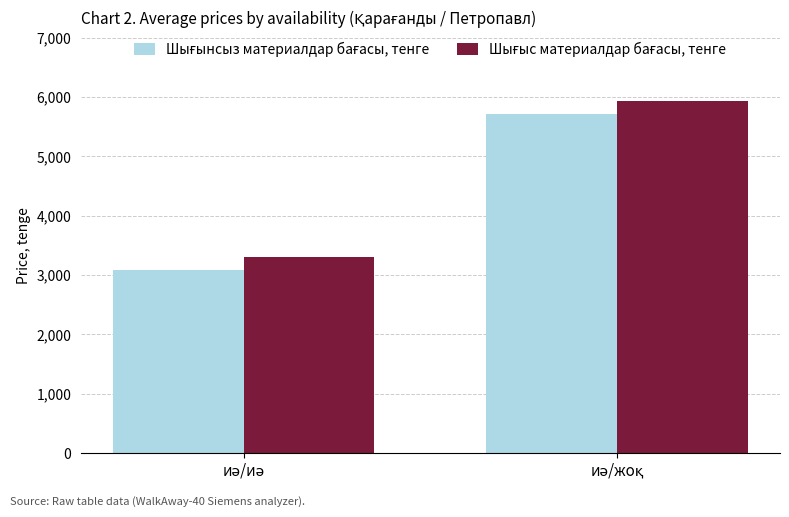

What is the smallest value displayed?

3080